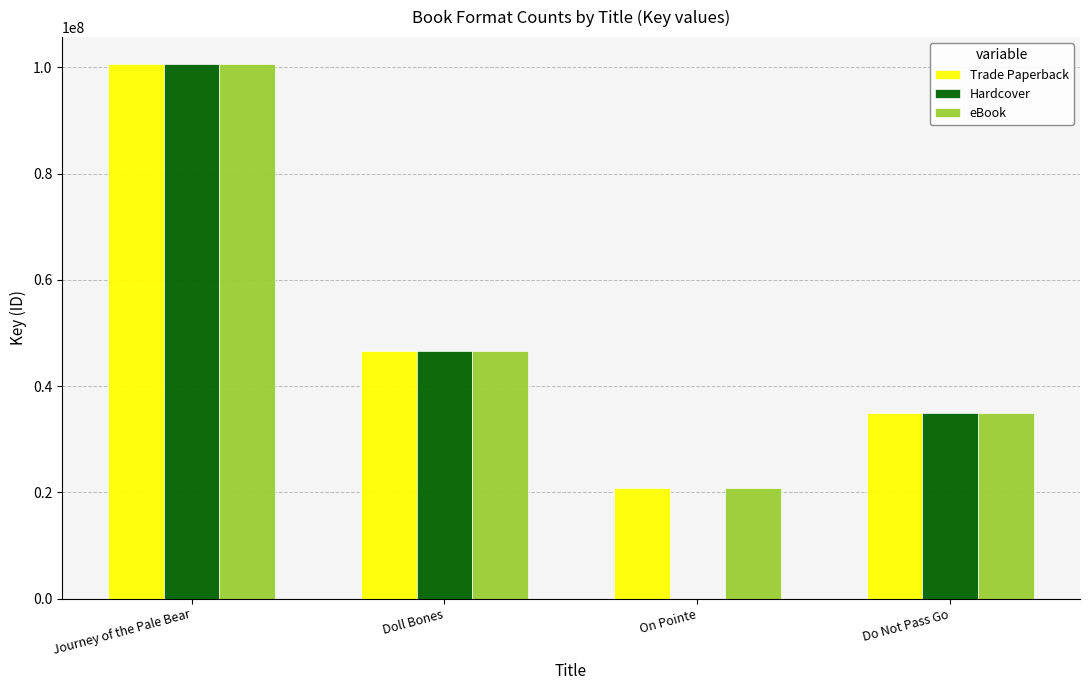

What is the difference between the eBook values at On Pointe and Journey of the Pale Bear?

79834524